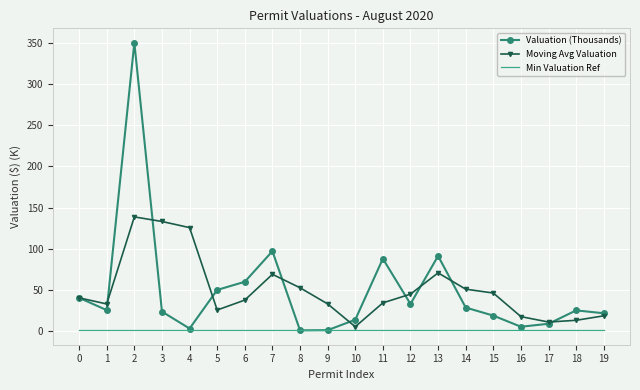

What are all the series names shown in the legend?

Valuation (Thousands), Moving Avg Valuation, Min Valuation Ref